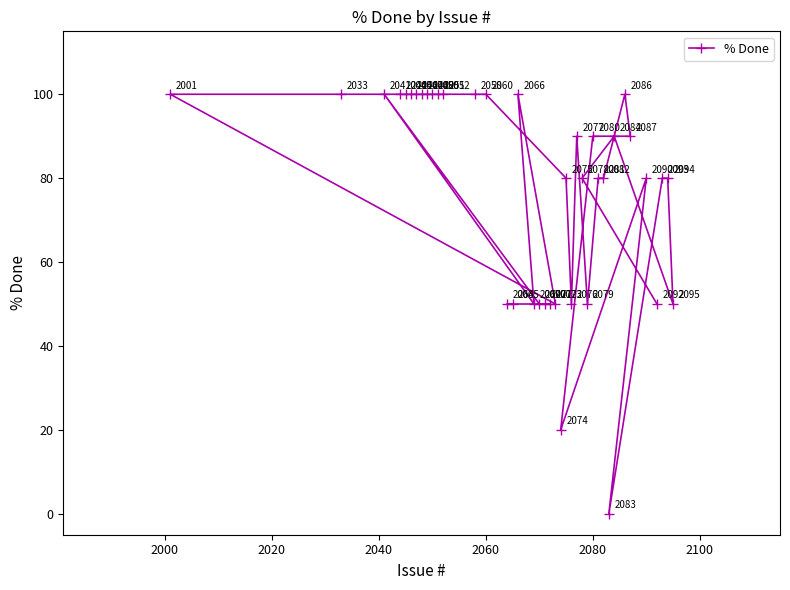

How many values are between 50 and 100?

38